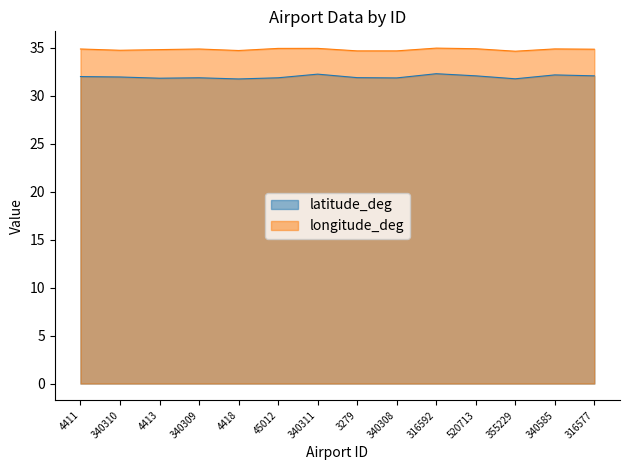

Which series has the widest spread of values?

latitude_deg